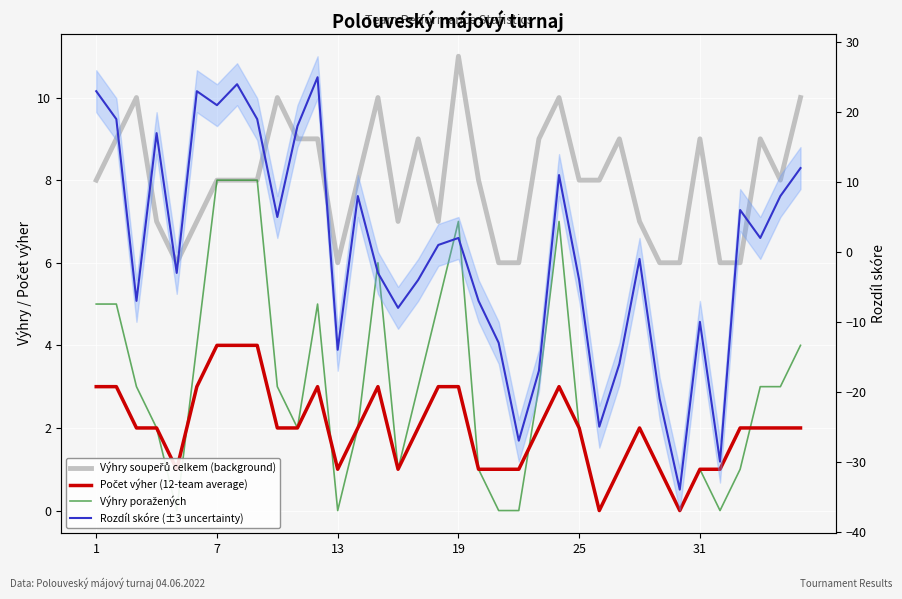

What is the label of the 32nd point from the left?

31